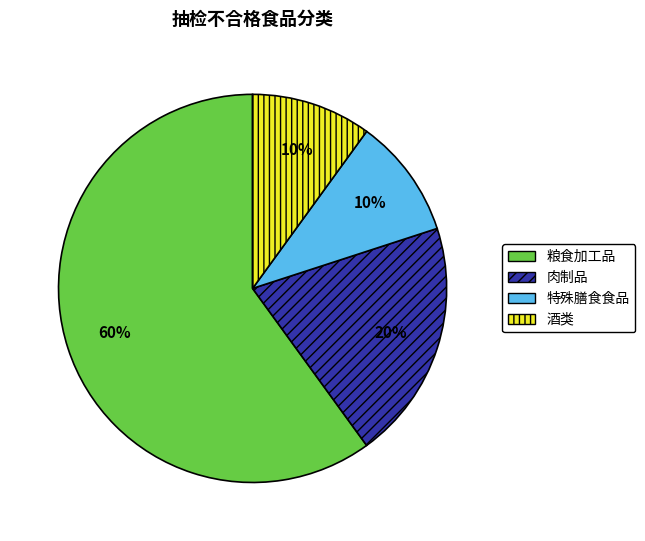

How many slices are in this pie chart?

4